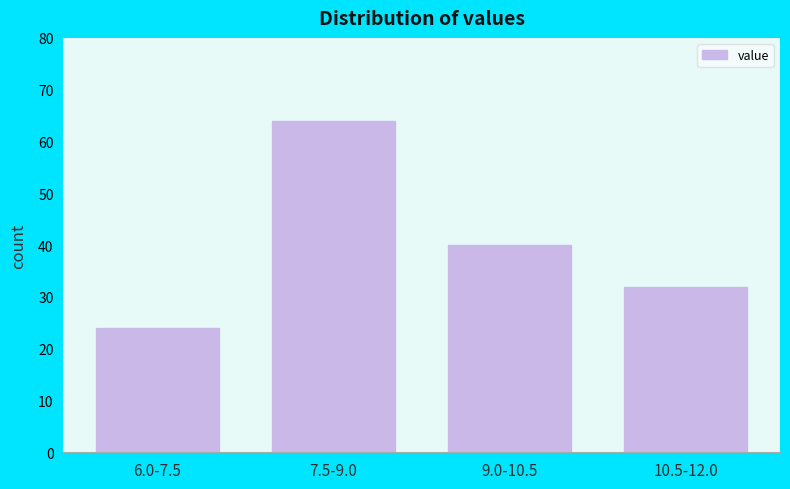

Reading left to right, transcribe all the data shown in this chart.

24	64	40	32